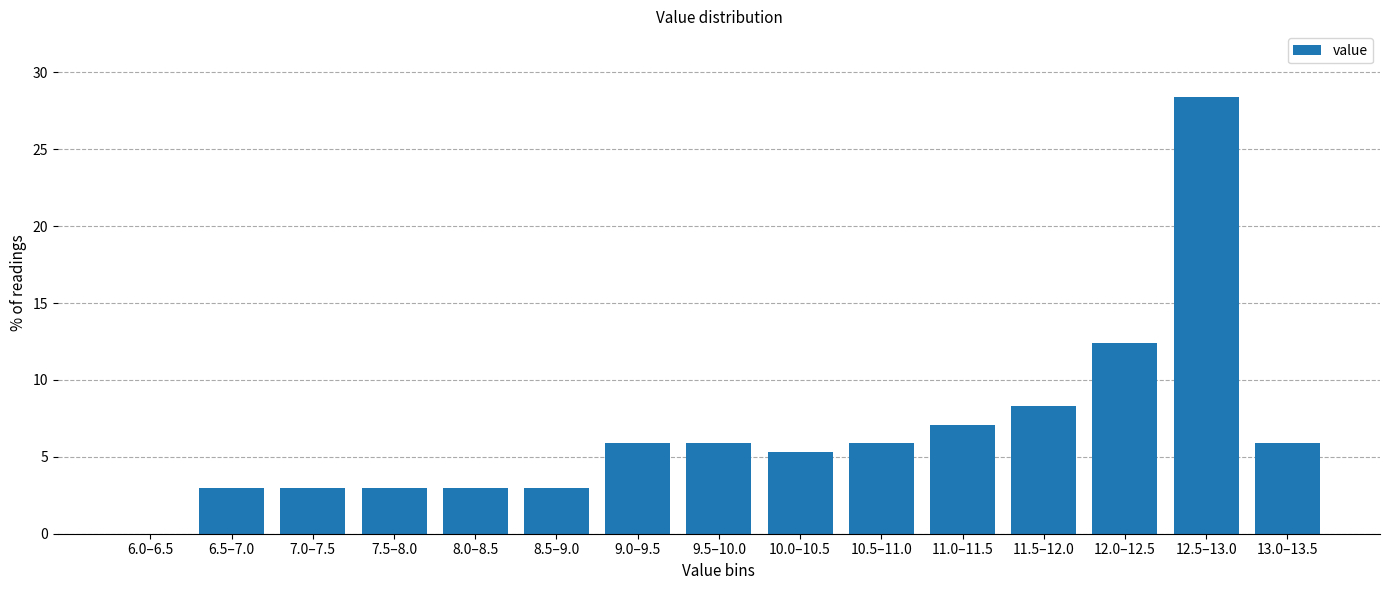

Reading left to right, extract all data points from this chart.

6.0–6.5=0.0	6.5–7.0=3.0	7.0–7.5=3.0	7.5–8.0=3.0	8.0–8.5=3.0	8.5–9.0=3.0	9.0–9.5=5.9	9.5–10.0=5.9	10.0–10.5=5.3	10.5–11.0=5.9	11.0–11.5=7.1	11.5–12.0=8.3	12.0–12.5=12.4	12.5–13.0=28.4	13.0–13.5=5.9